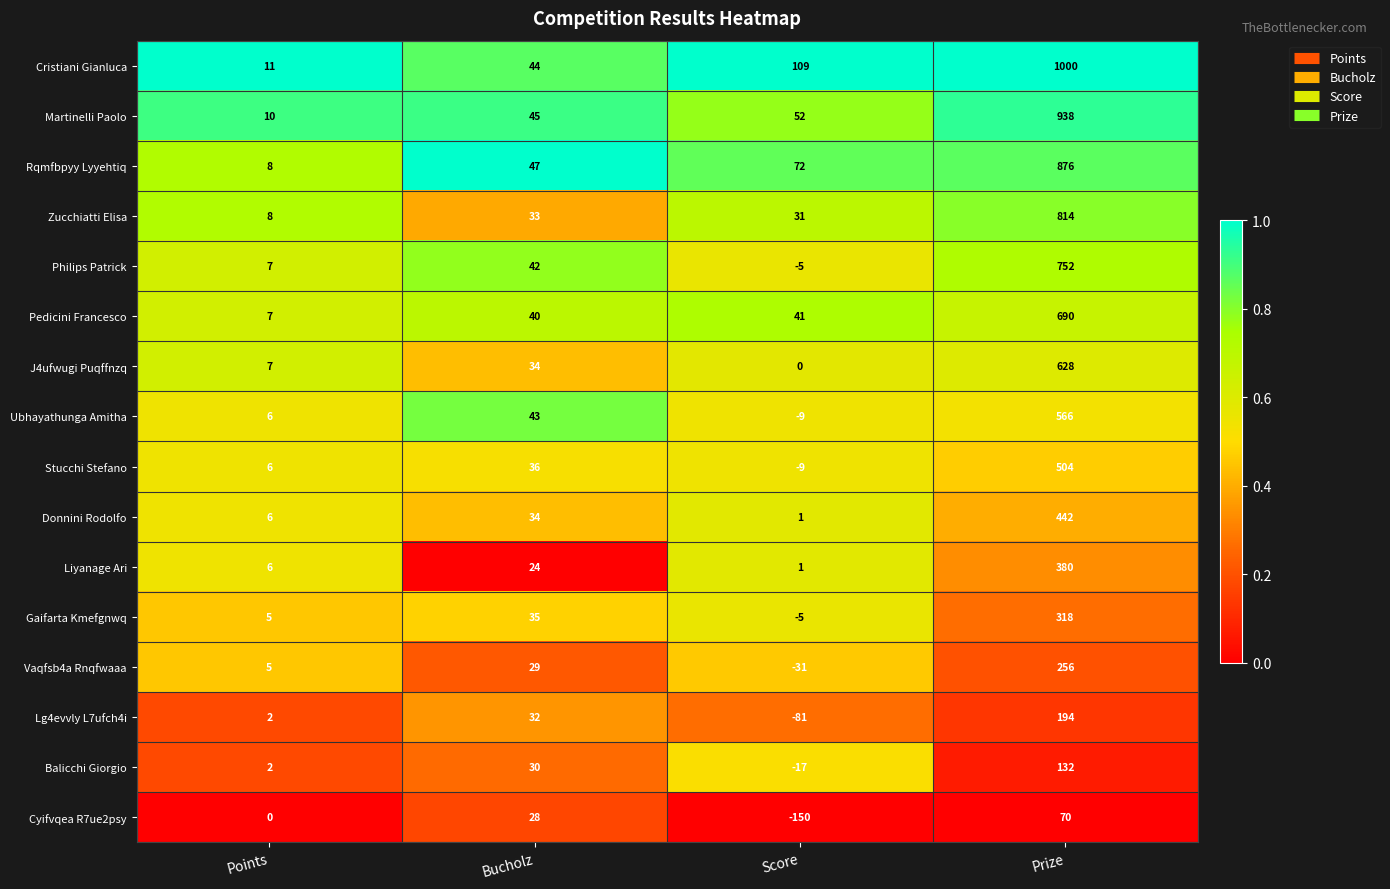

Which label corresponds to the smallest value in the chart?

Score